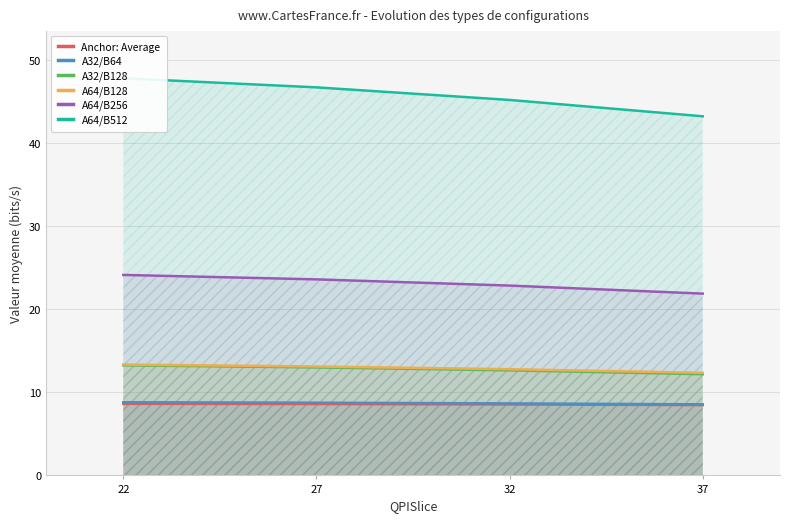

Reading left to right, what are all the values shown in this chart?

Anchor: Average: 8614604	8589275	8540541	8464288
A32/B64: 8805912	8750962	8668781	8555787
A32/B128: 13249428	12999202	12645452	12182291
A64/B128: 13344851	13112351	12785428	12347816
A64/B256: 24133110	23597042	22850170	21881378
A64/B512: 47803594	46708538	45194246	43225819